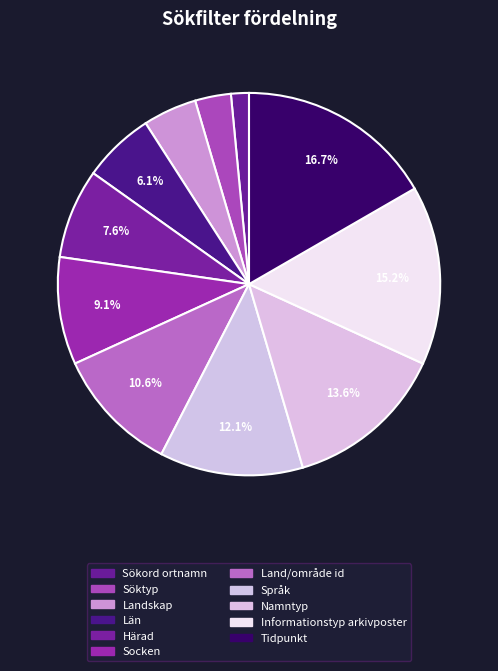

Count the number of slices in the pie.

11